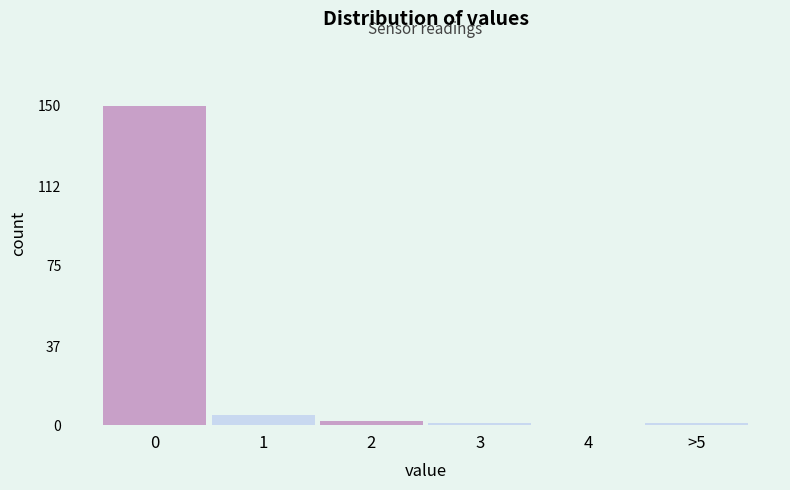

Reading left to right, what are all the values shown in this chart?

0=150	1=5	2=2	3=1	4=0	>5=1